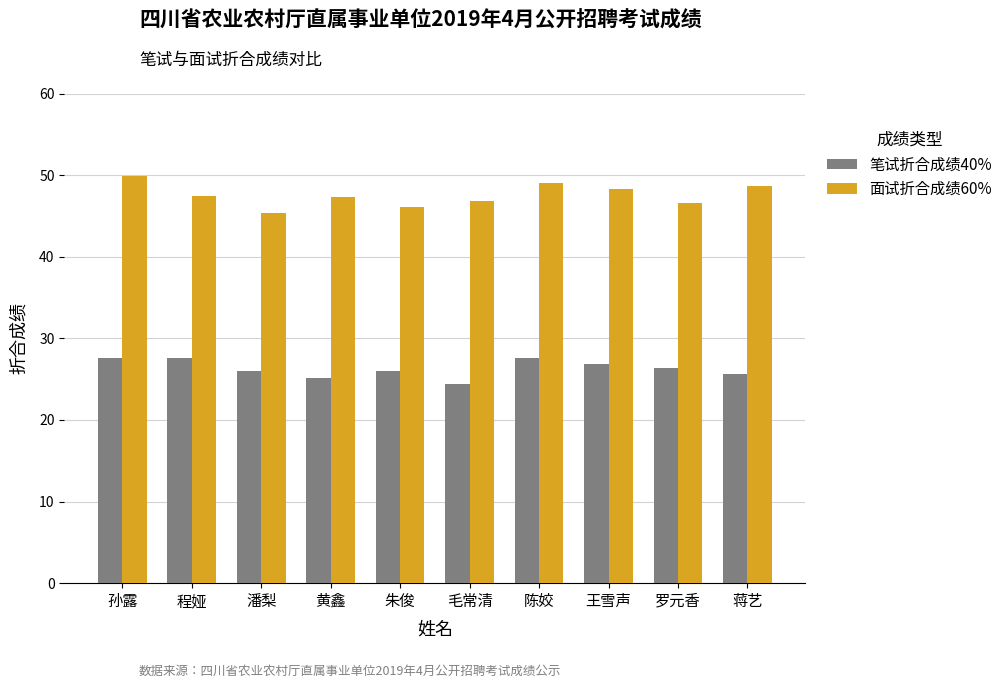

What is the total value across all series at 朱俊?

72.1